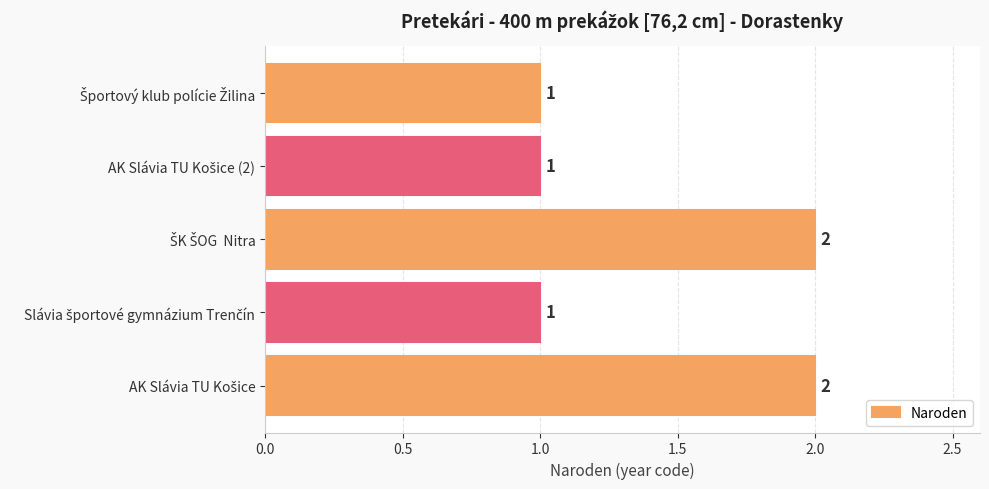

Reading bottom to top, transcribe all the data shown in this chart.

2	1	2	1	1